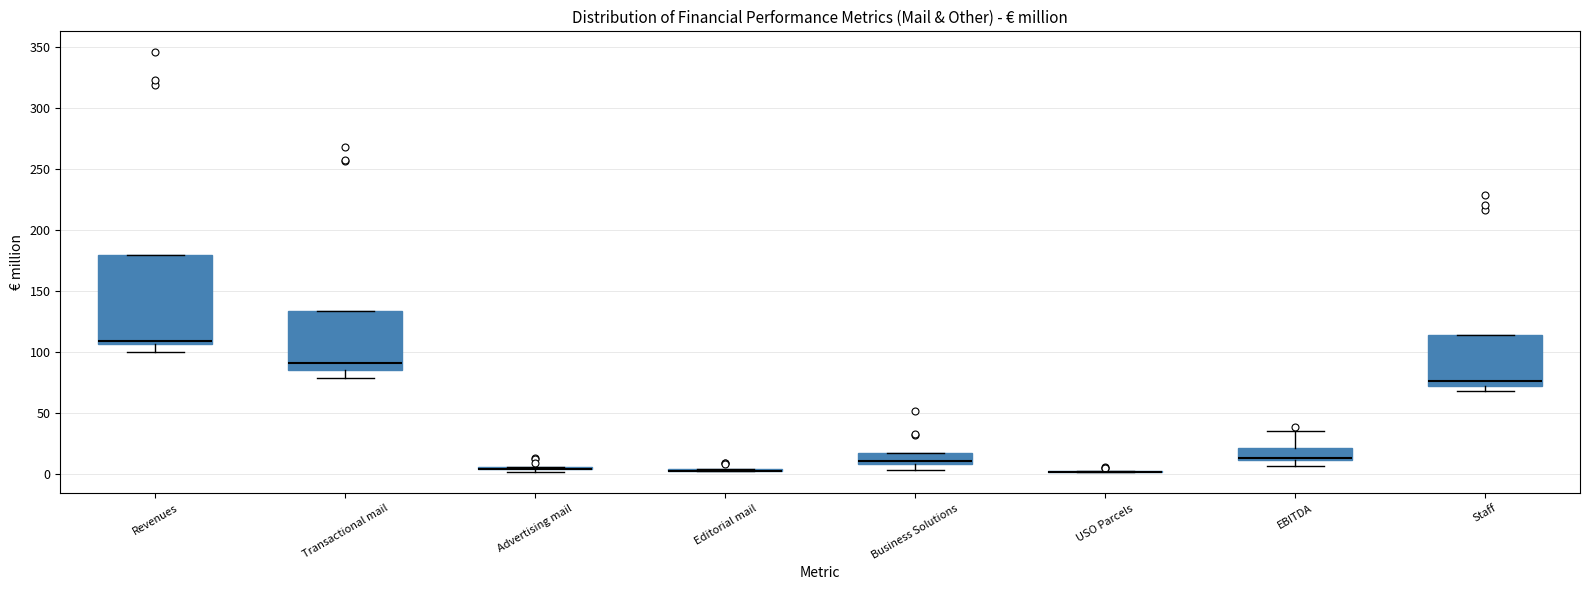

Which box is the tallest, from its lower edge to its upper edge?

Revenues